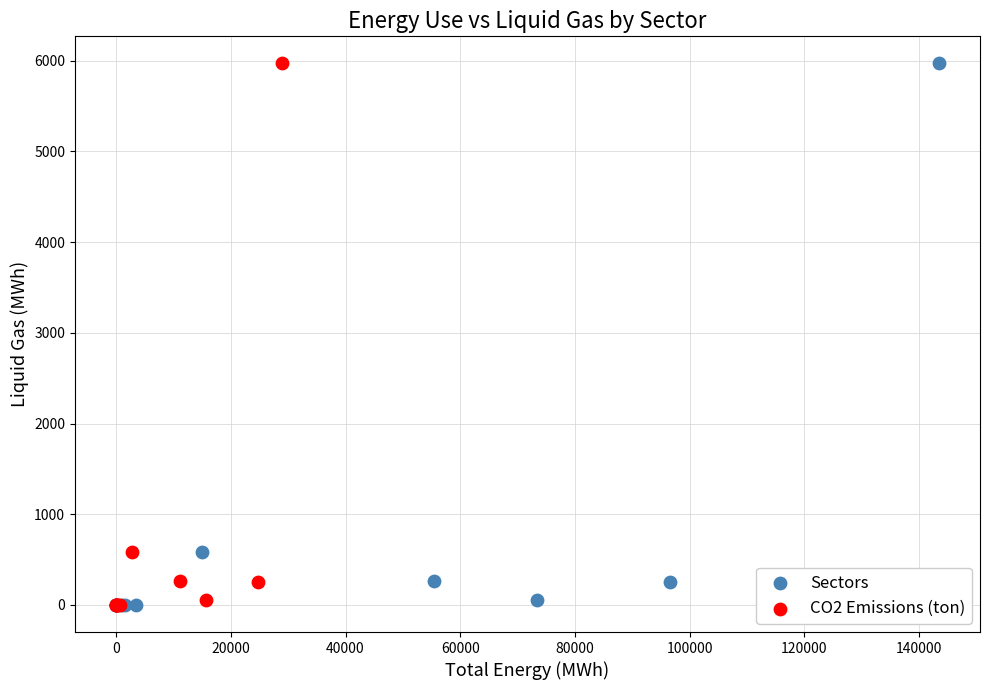

What are all the series names shown in the legend?

Sectors, CO2 Emissions (ton)